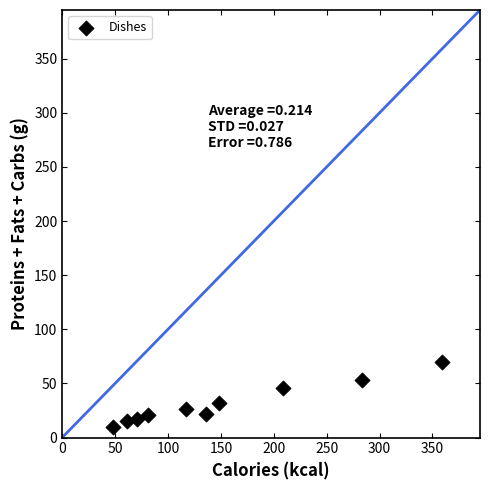

What is the average Y value?

31.0